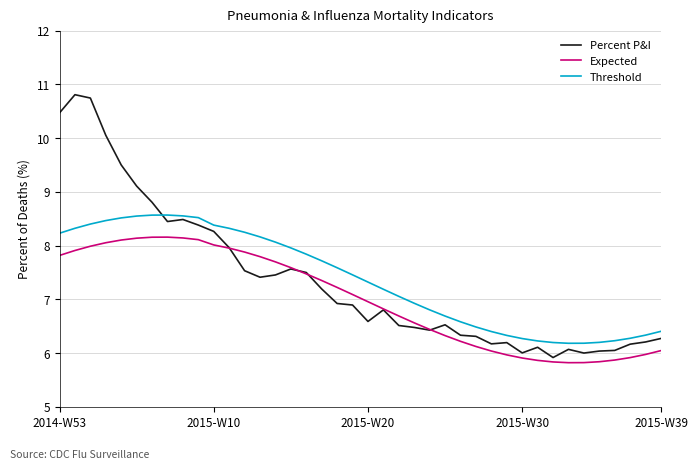

Which series has the widest spread of values?

Percent P&I